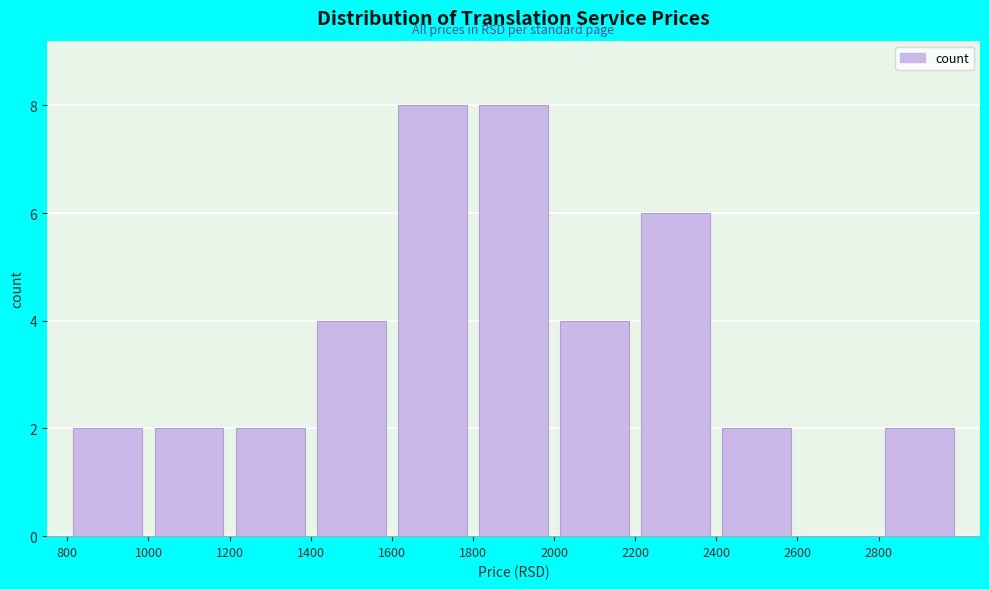

What is the height of the bar covering 1600 to 1800 on the x-axis? The values are not printed on the chart, so give them approximately, as read against the axis.

8